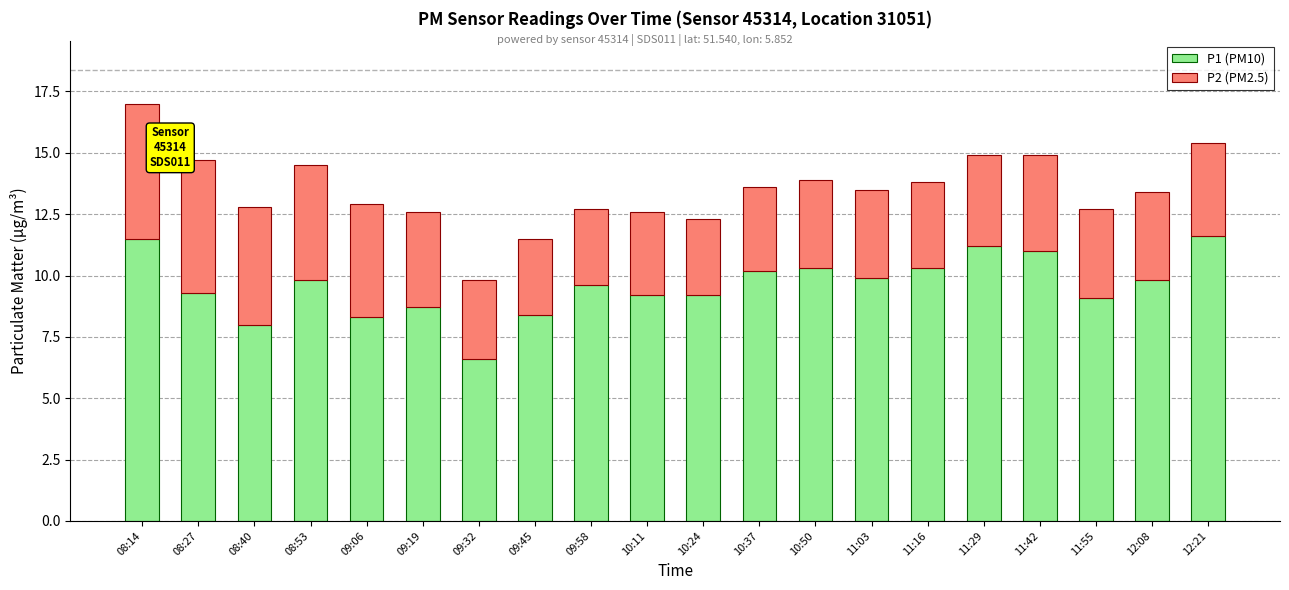

What is the lowest value of the P1 (PM10) series?

6.6